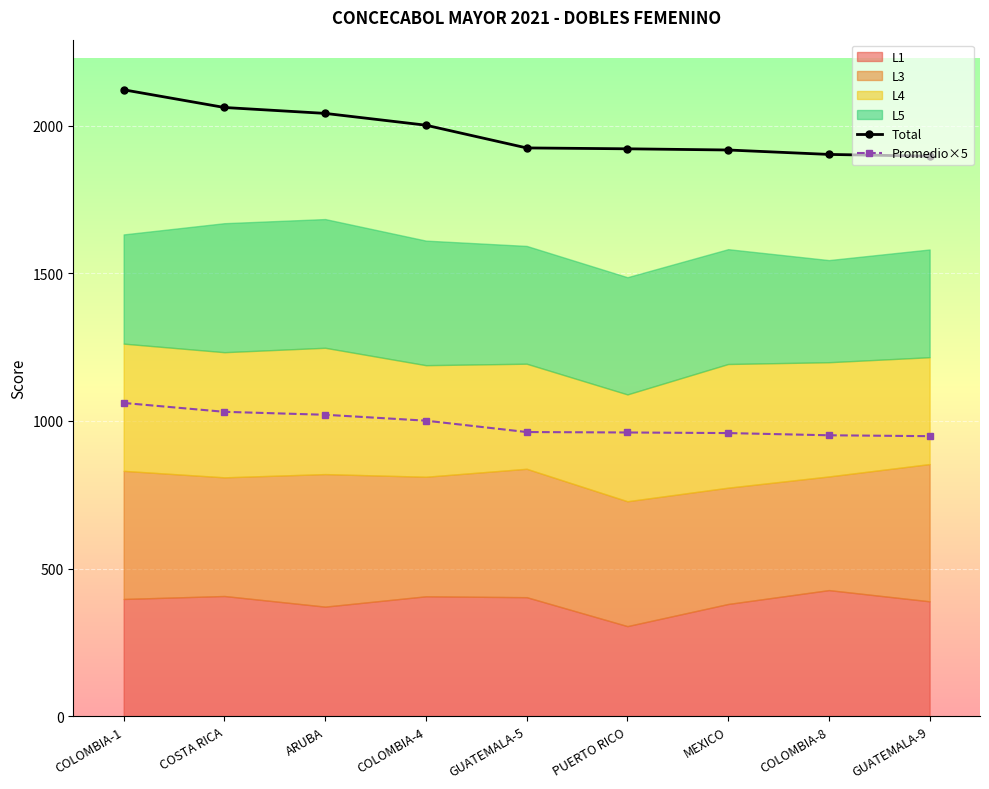

Where is Total nearest to the value 2009?

COLOMBIA-4